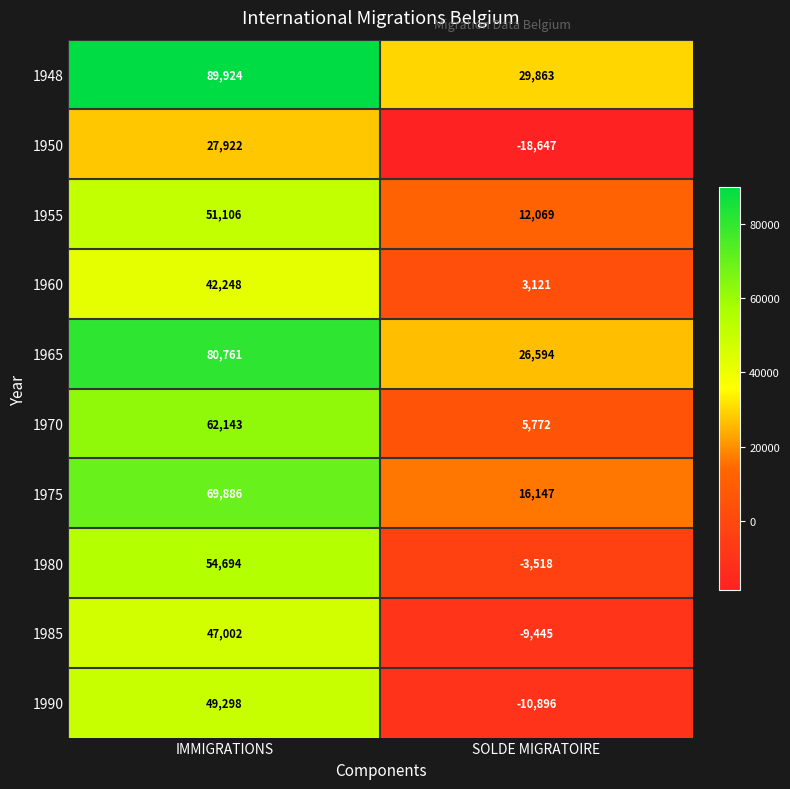

Reading left to right, list all the values displayed in this chart.

1948: IMMIGRATIONS=89924	SOLDE MIGRATOIRE=29863
1950: IMMIGRATIONS=27922	SOLDE MIGRATOIRE=-18647
1955: IMMIGRATIONS=51106	SOLDE MIGRATOIRE=12069
1960: IMMIGRATIONS=42248	SOLDE MIGRATOIRE=3121
1965: IMMIGRATIONS=80761	SOLDE MIGRATOIRE=26594
1970: IMMIGRATIONS=62143	SOLDE MIGRATOIRE=5772
1975: IMMIGRATIONS=69886	SOLDE MIGRATOIRE=16147
1980: IMMIGRATIONS=54694	SOLDE MIGRATOIRE=-3518
1985: IMMIGRATIONS=47002	SOLDE MIGRATOIRE=-9445
1990: IMMIGRATIONS=49298	SOLDE MIGRATOIRE=-10896